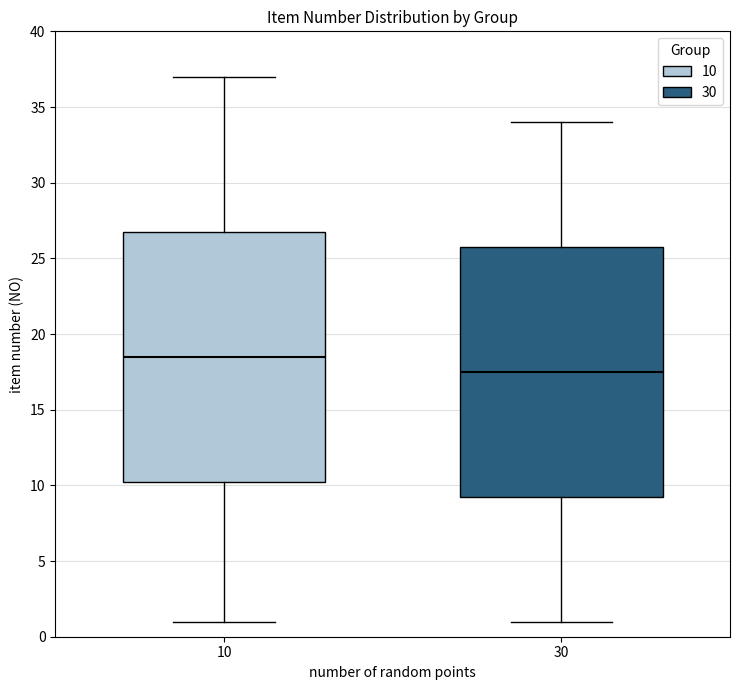

Where is the upper edge of the box at x = 10 on the y-axis? The values are not printed on the chart, so give them approximately, as read against the axis.

27.0